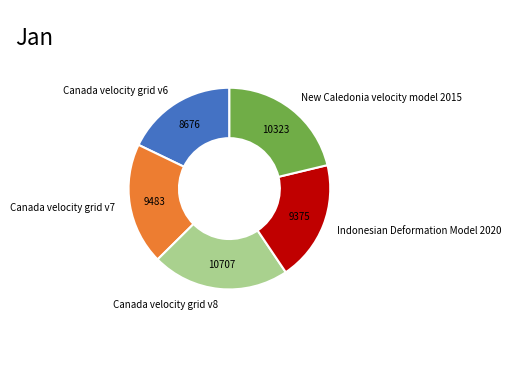

Which has a higher value, Canada velocity grid v7 or Canada velocity grid v6?

Canada velocity grid v7